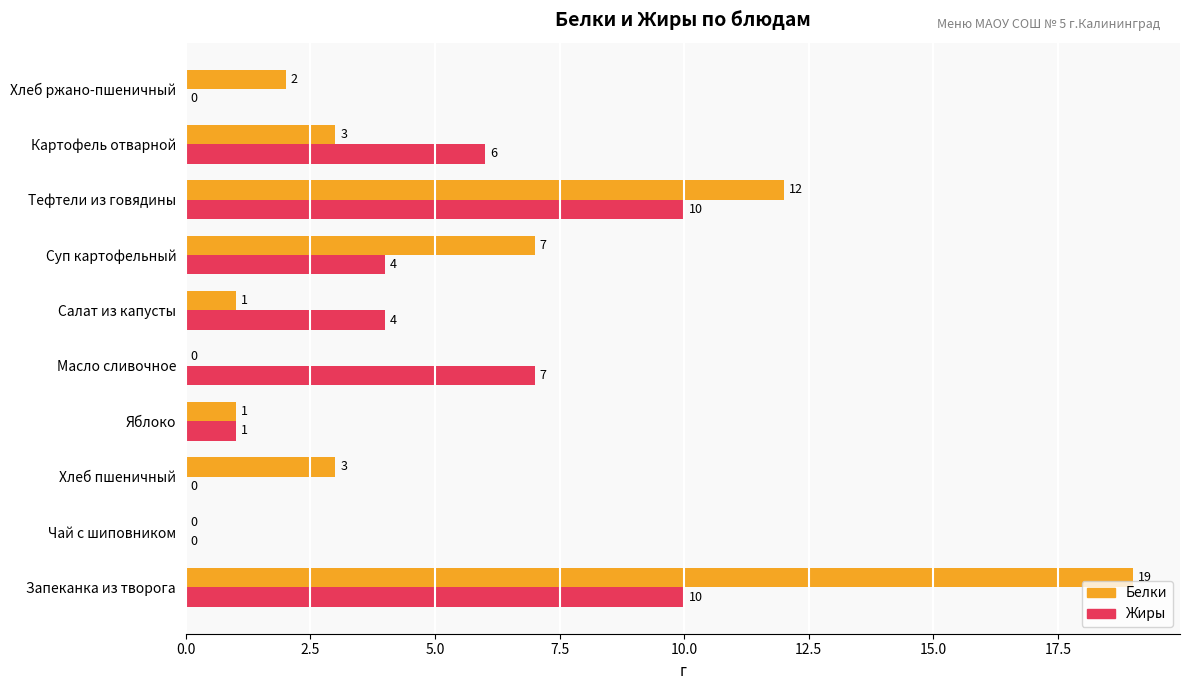

Which series has the widest spread of values?

Белки